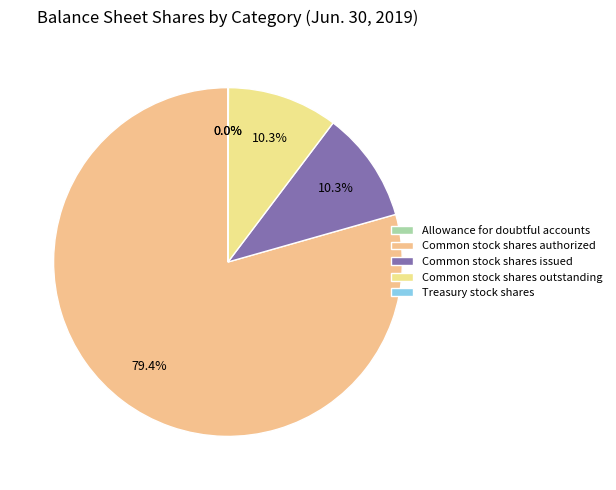

Which category has the biggest portion of the pie?

Common stock shares authorized